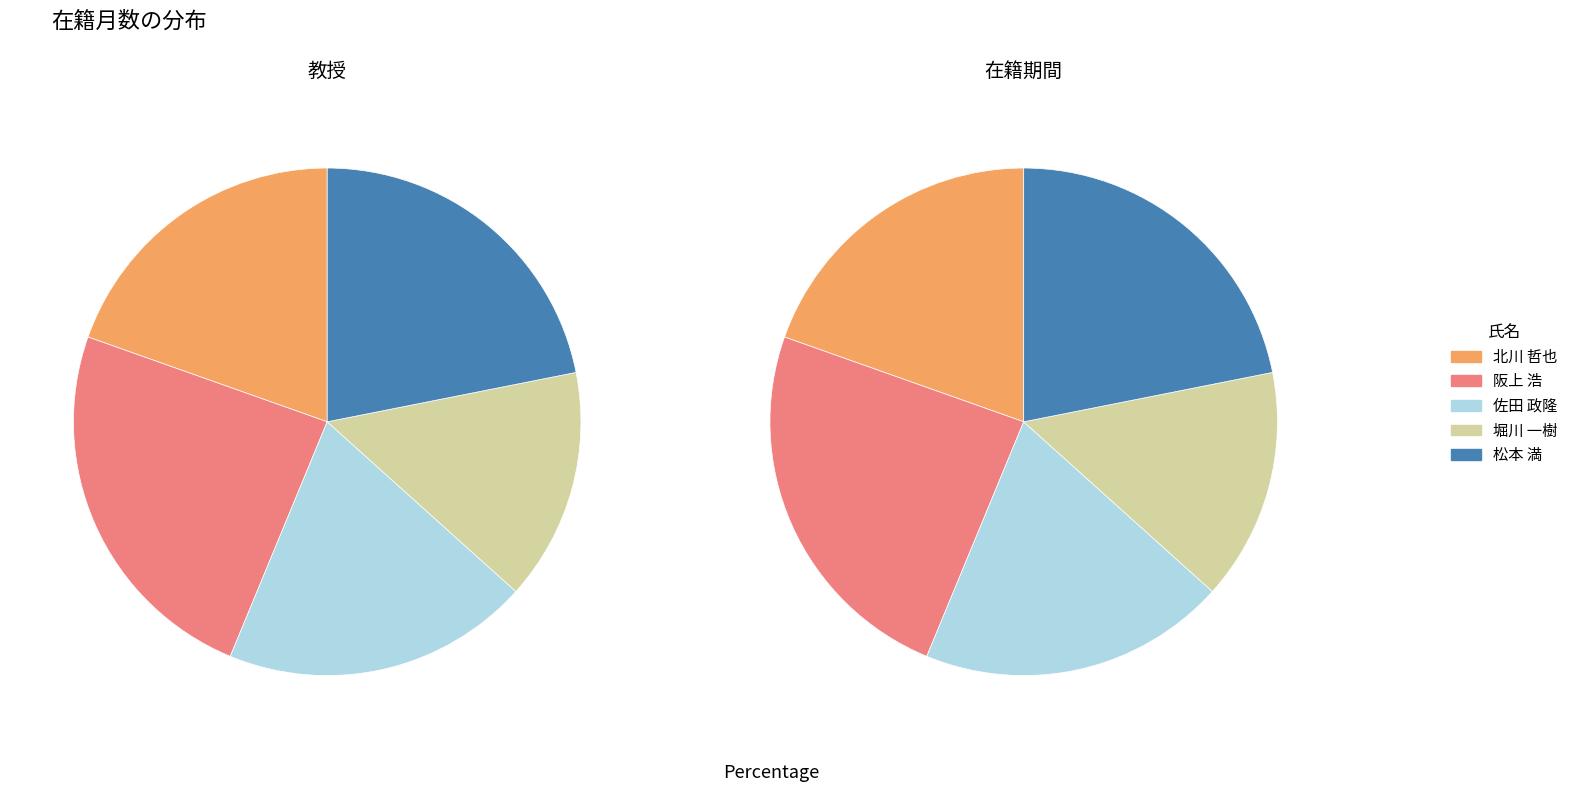

Does 佐田 政隆 represent more than half of the total?

No